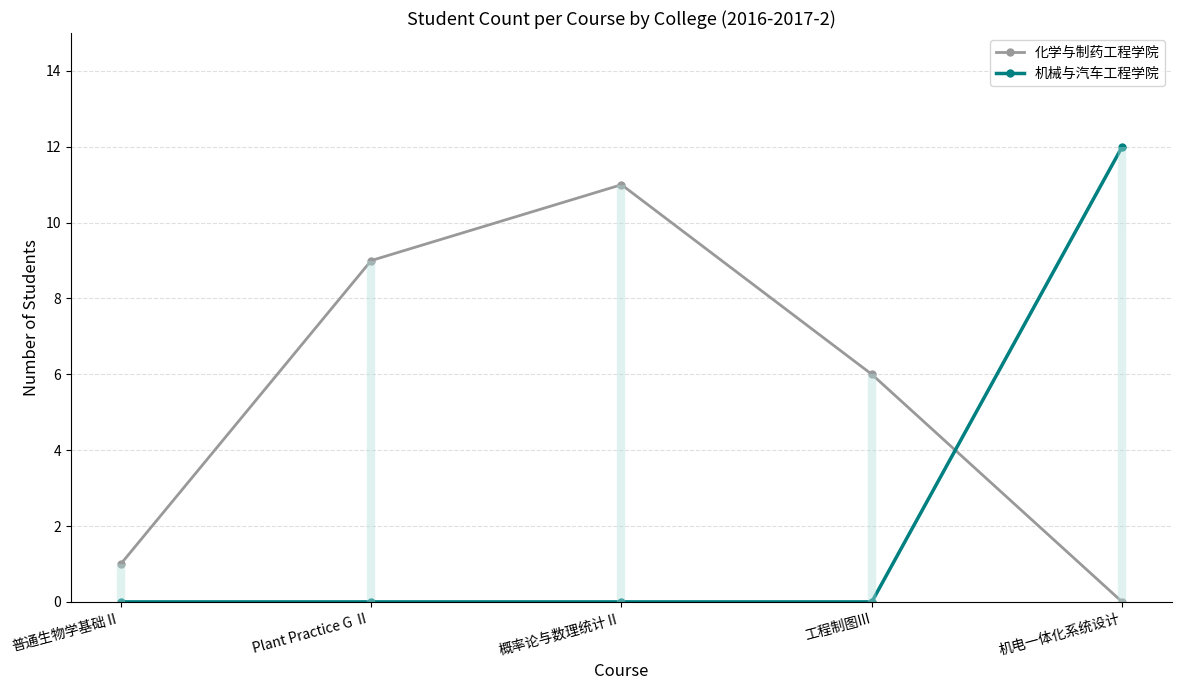

Is this an area chart (filled region under the line)?

No